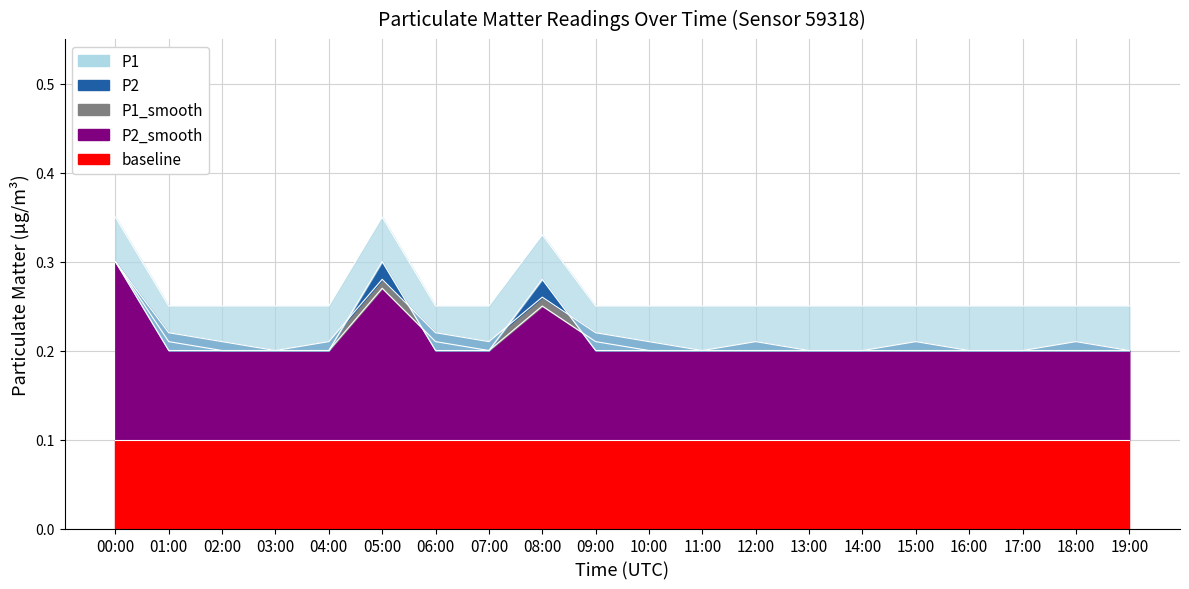

The P2_smooth series shows 0.1 at 01:00. True or false?

False